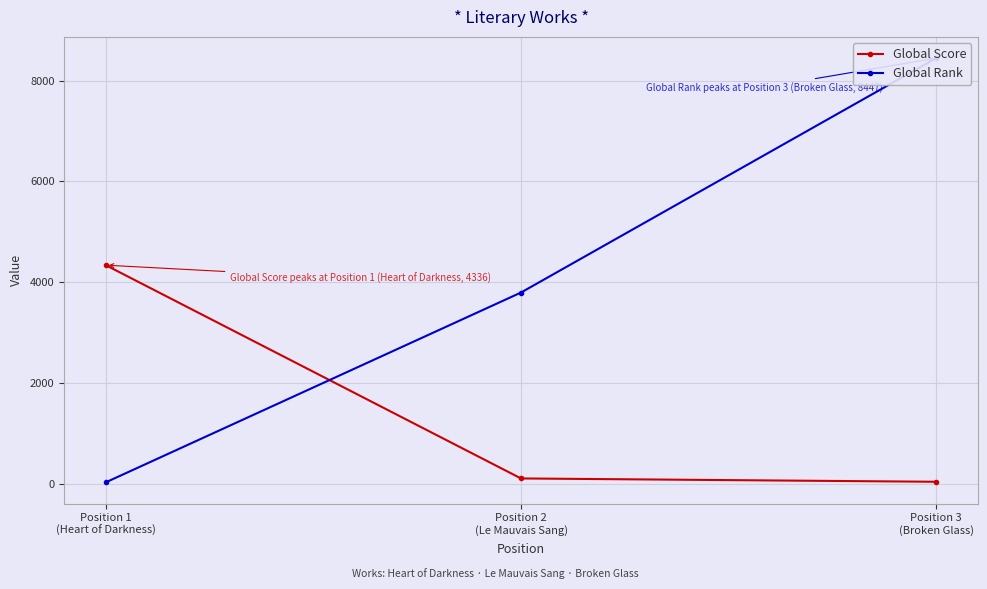

What are all the series names shown in the legend?

Global Score, Global Rank